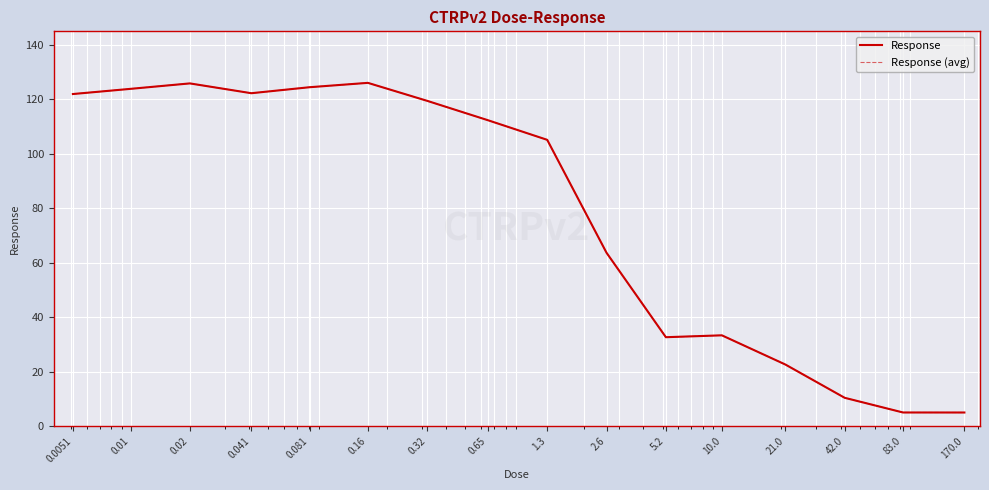

Does the chart have visible grid lines?

Yes